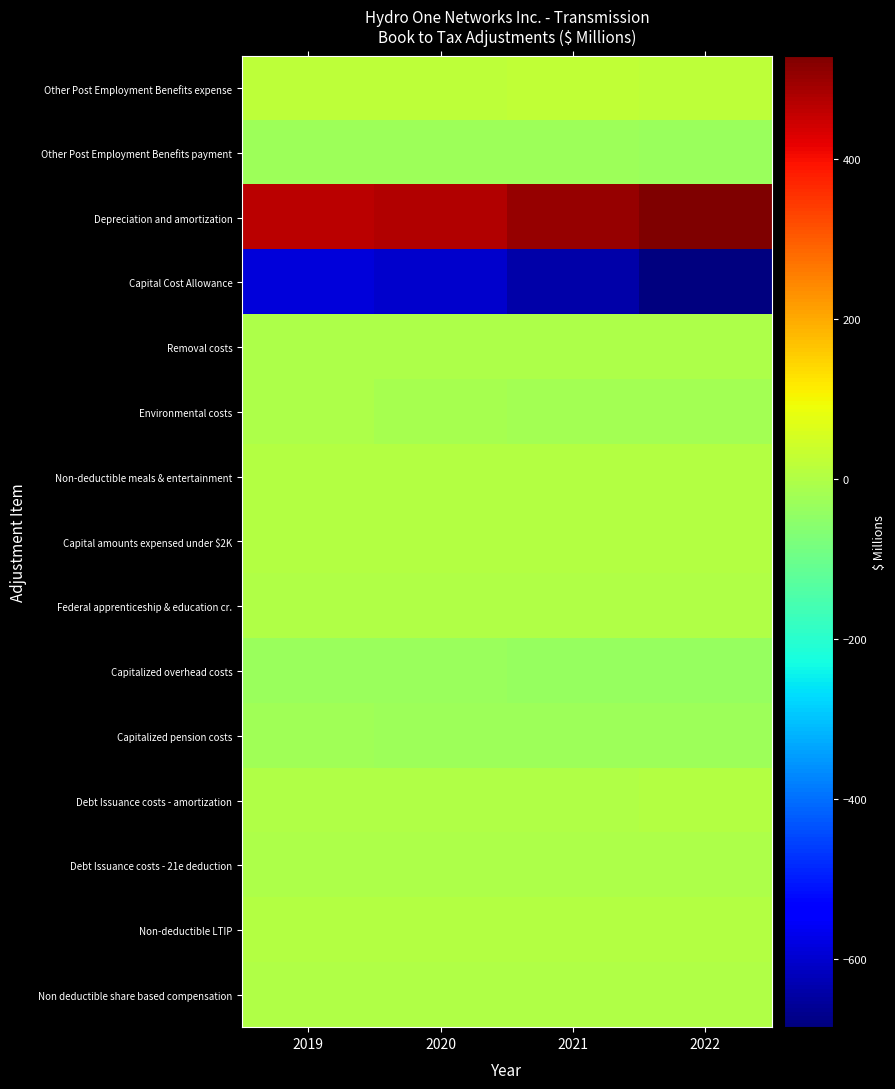

Which series has the widest spread of values?

Capital Cost Allowance